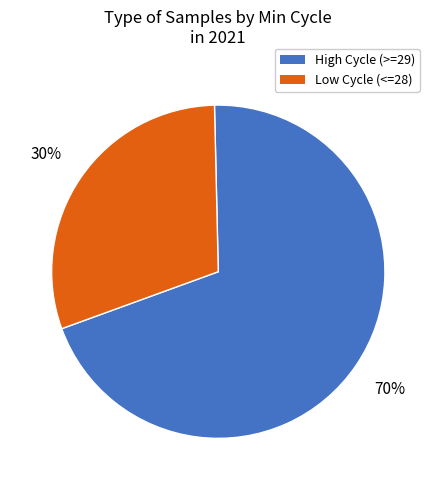

To the nearest percent, what is the average slice percentage?

50%